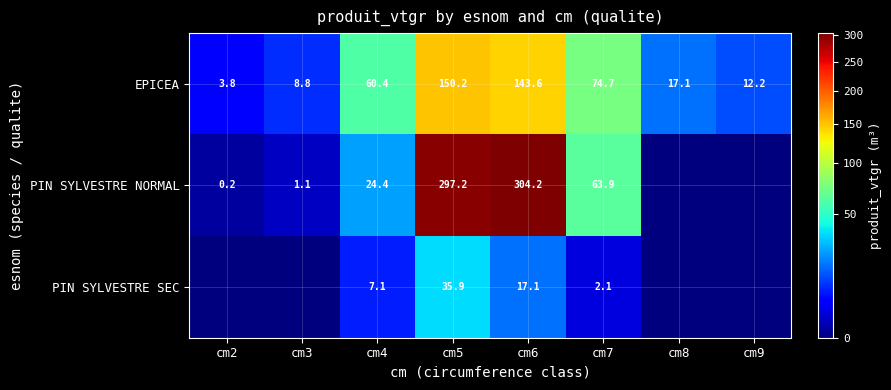

What value does the EPICEA series have at cm4?

60.4